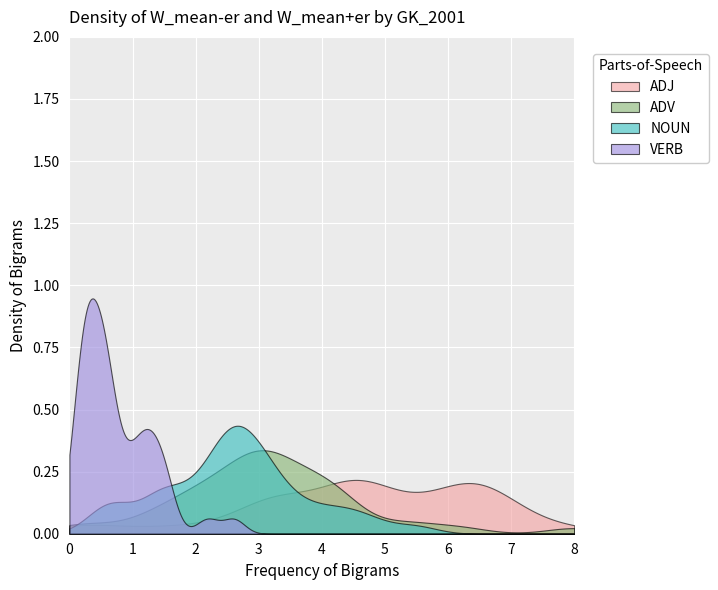

What is the total value across all series at 379?

1.0